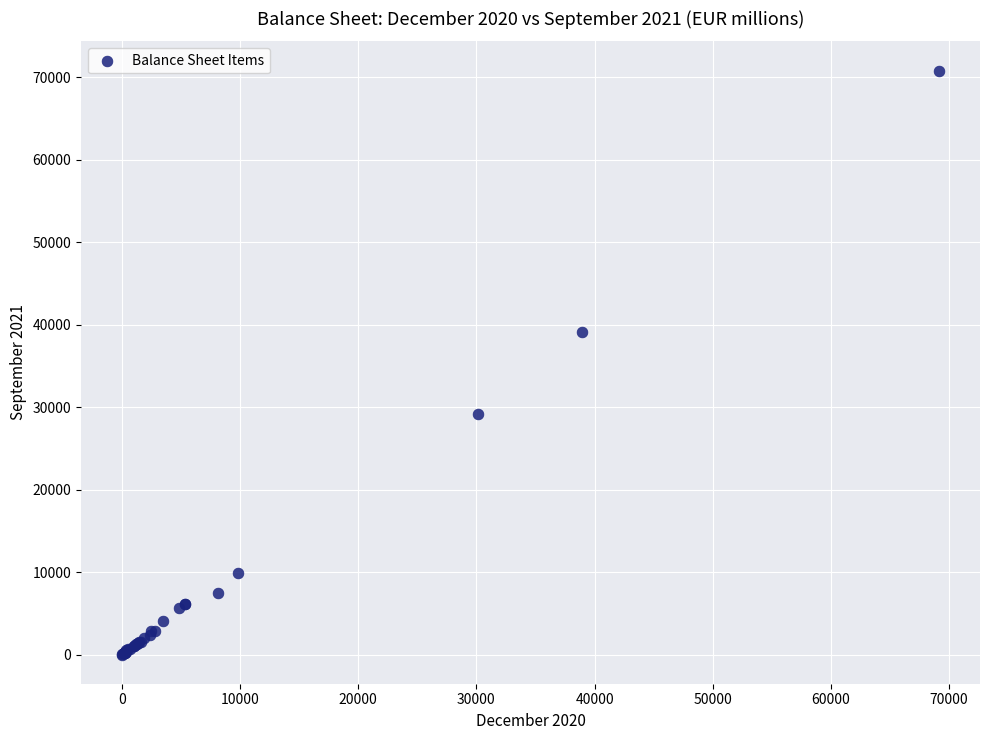

What Y value in the scatter plot is closest to 35406?

39059.4